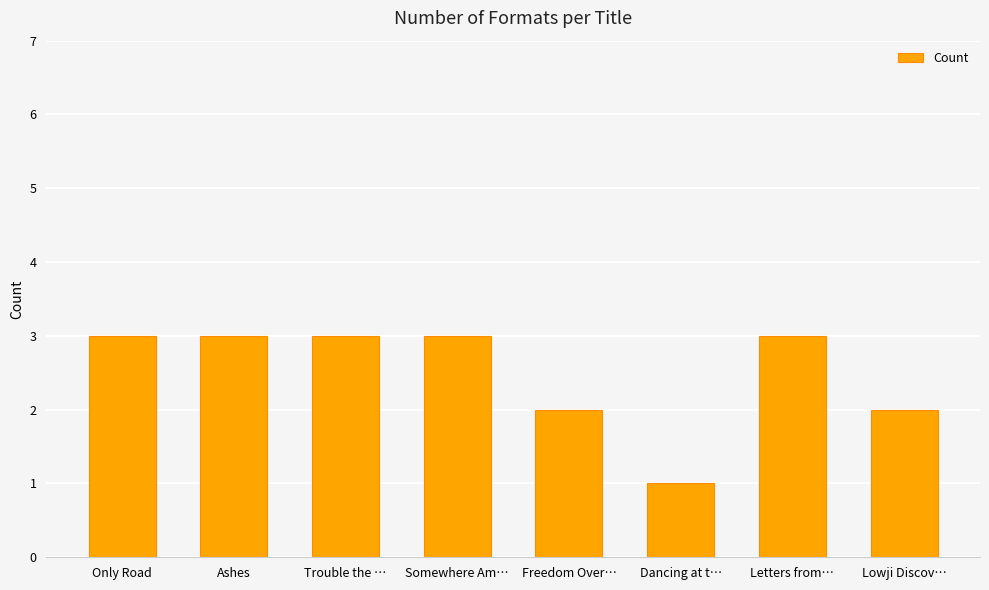

Reading left to right, what are all the values shown in this chart?

Only Road=3	Ashes=3	Trouble the …=3	Somewhere Am…=3	Freedom Over…=2	Dancing at t…=1	Letters from…=3	Lowji Discov…=2